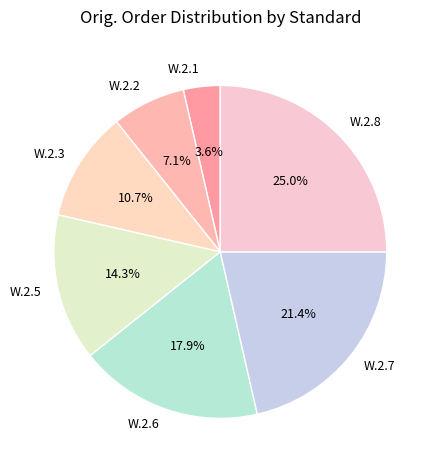

Combined, do W.2.3 and W.2.2 account for over 50%?

No